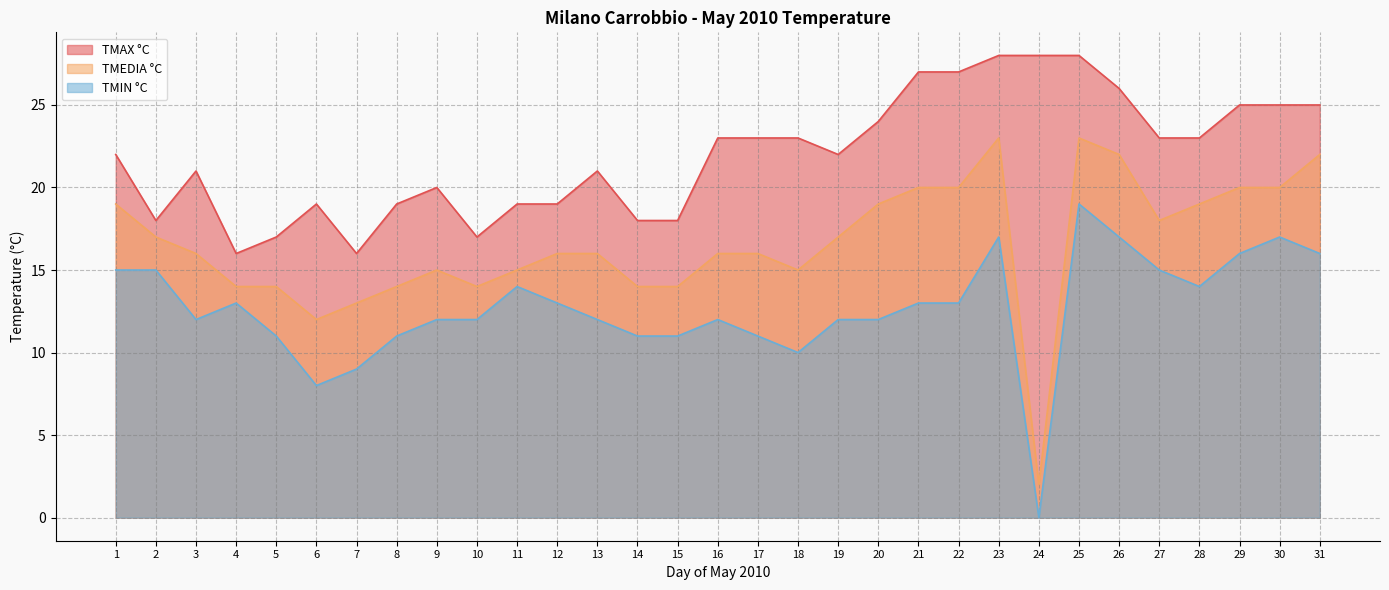

True or false: TMEDIA °C and TMAX °C intersect in this chart.

False